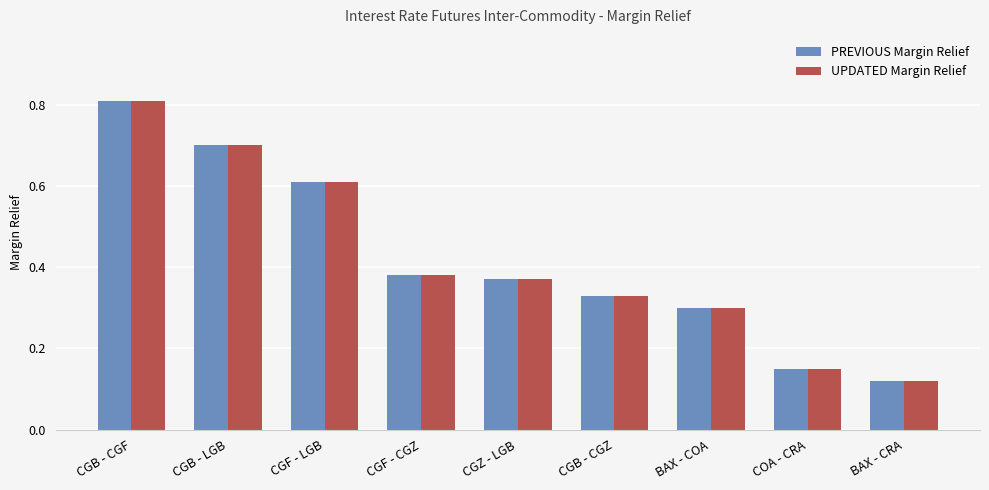

The UPDATED Margin Relief series shows 0.2 at CGB - CGZ. True or false?

False